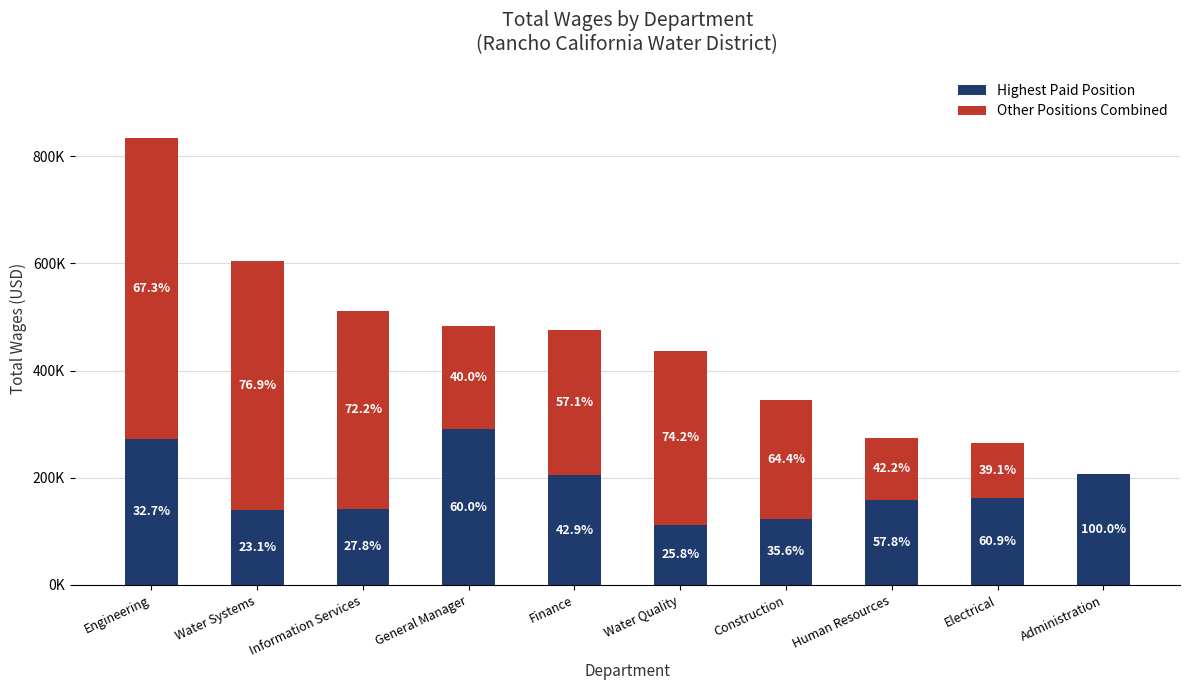

What is the difference between the maximum and minimum values in the Other Positions Combined series?

560904